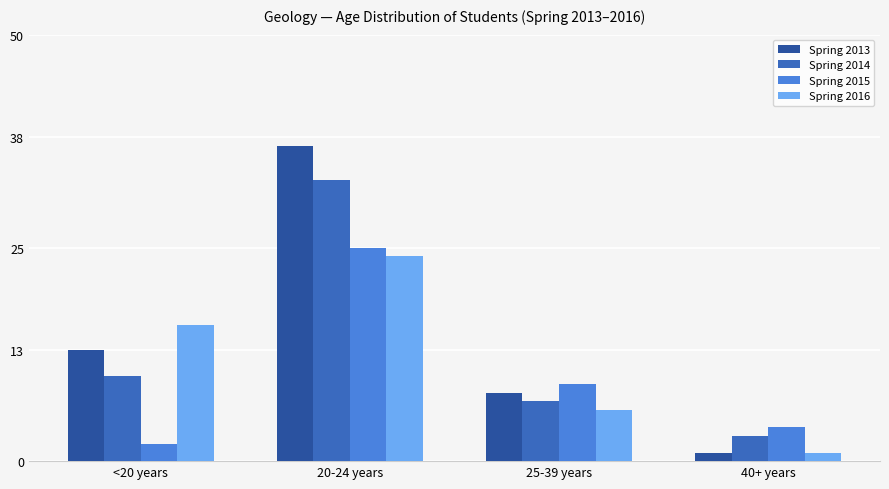

Which category has the highest value in the Spring 2016 series?

20-24 years